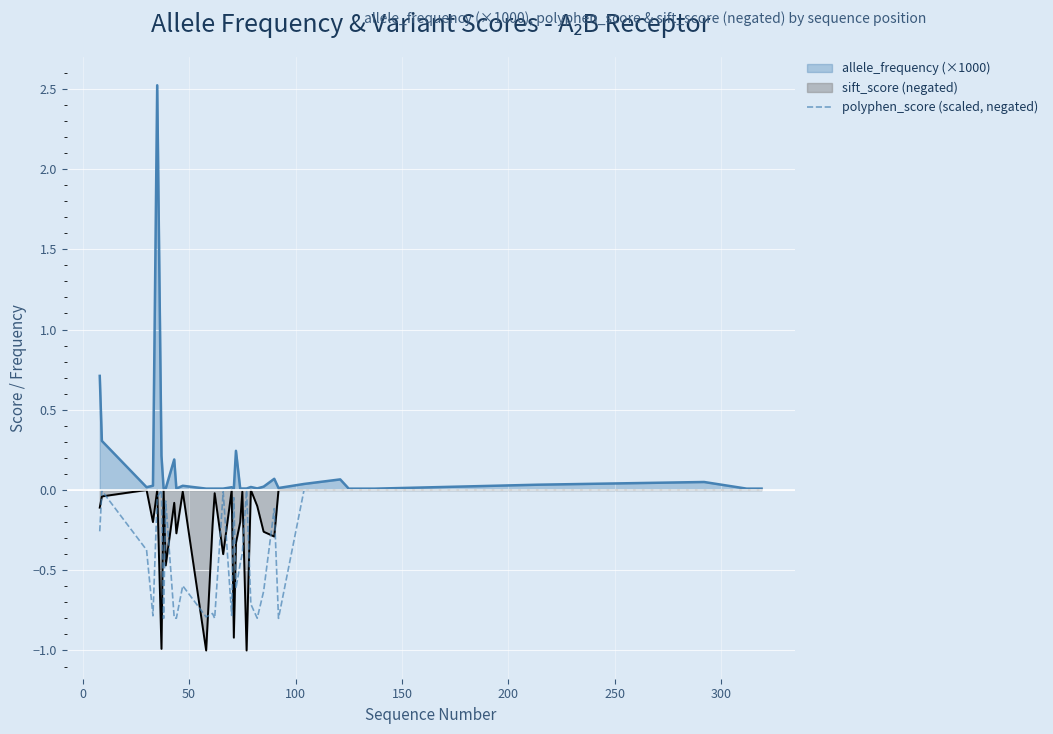

Which series has the largest total across all categories?

allele_frequency (×1000)